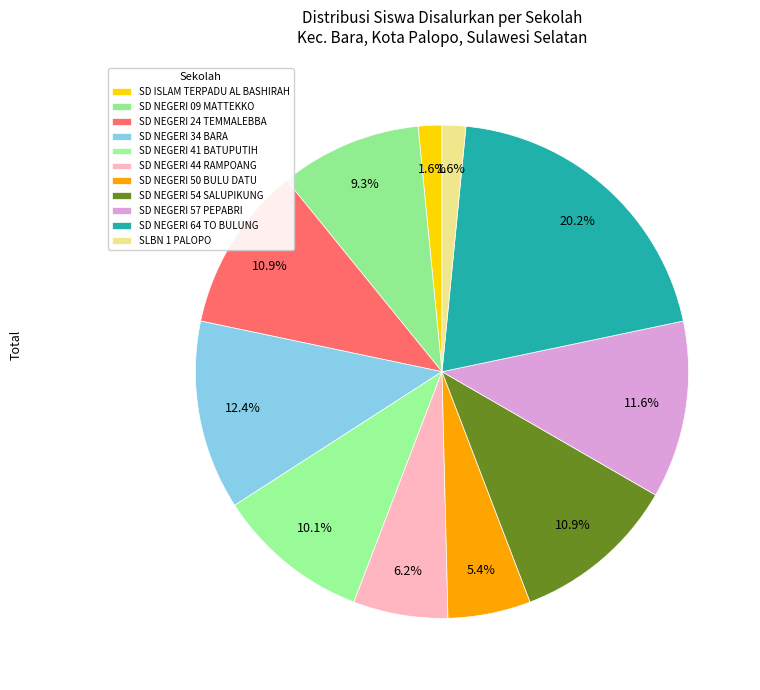

True or false: SD NEGERI 41 BATUPUTIH accounts for 10% of the total.

True